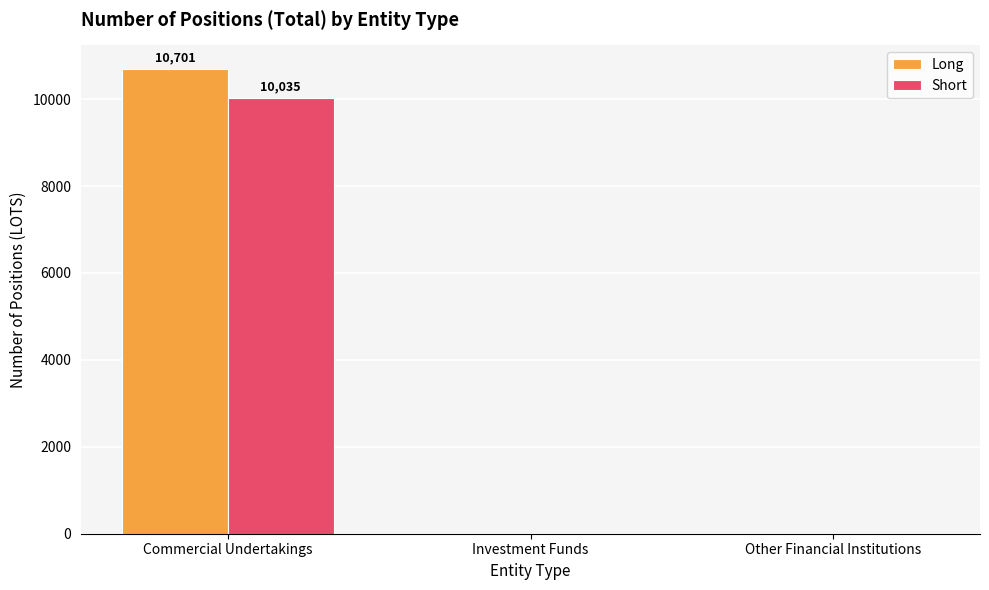

What is the sum of the Short values at Commercial Undertakings and Investment Funds?

10035